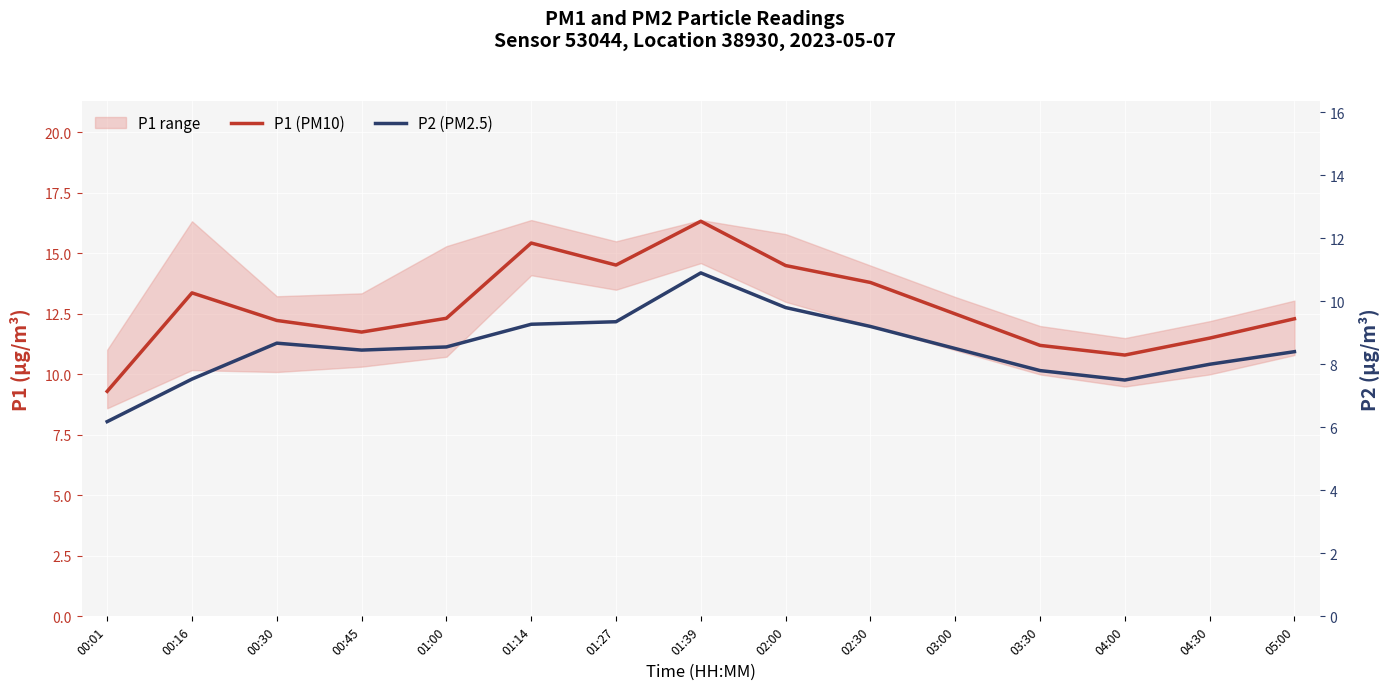

Where is P2 (PM2.5) nearest to the value 8?

04:30